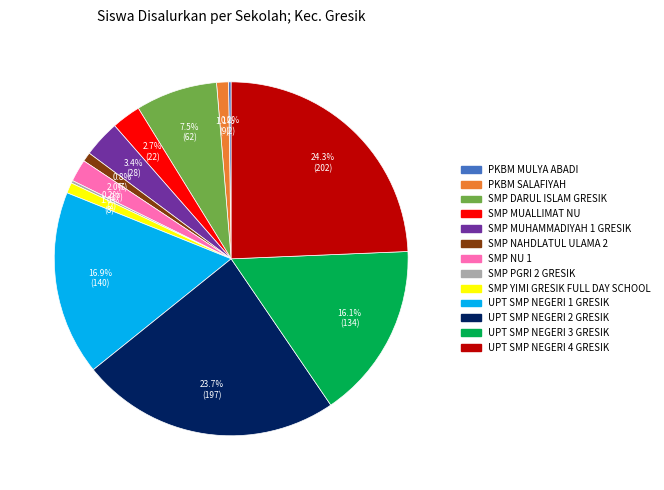

Which slice is the largest?

UPT SMP NEGERI 4 GRESIK